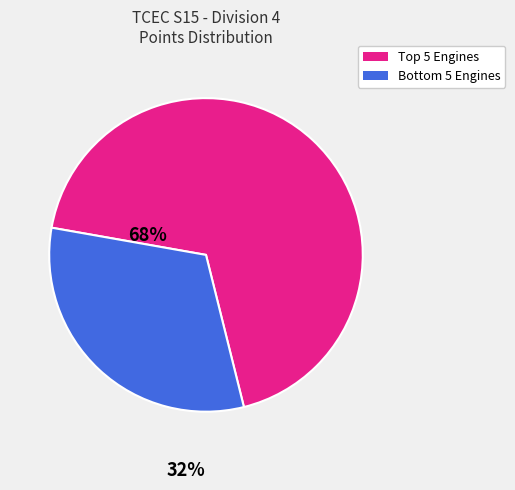

Is there any slice that represents more than half of the pie?

Yes